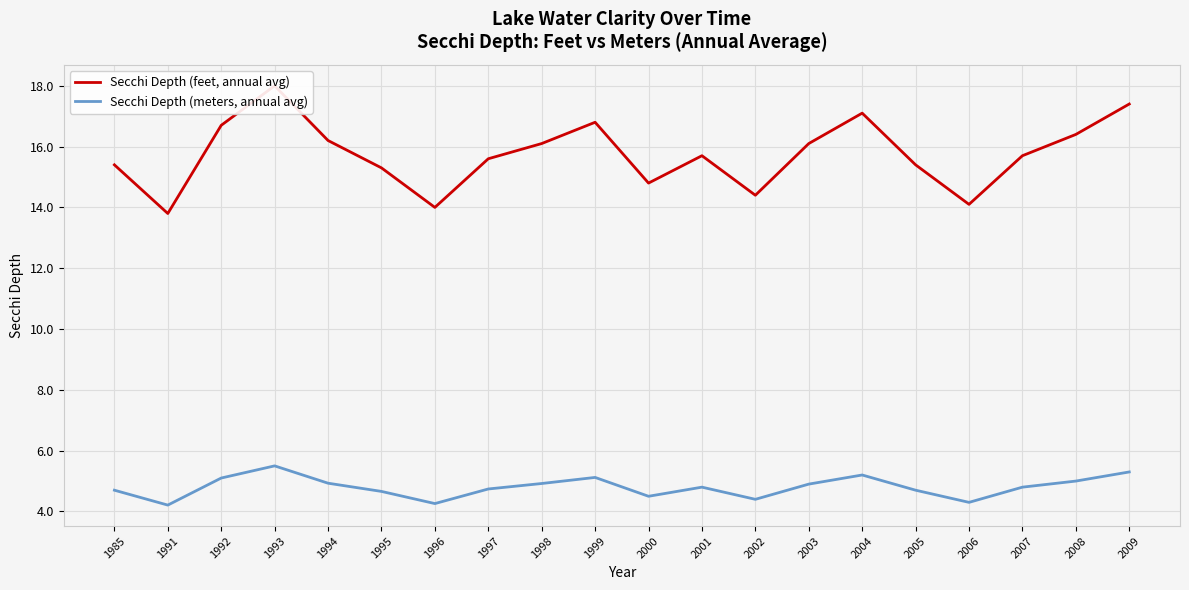

How many data points does each series have?

20